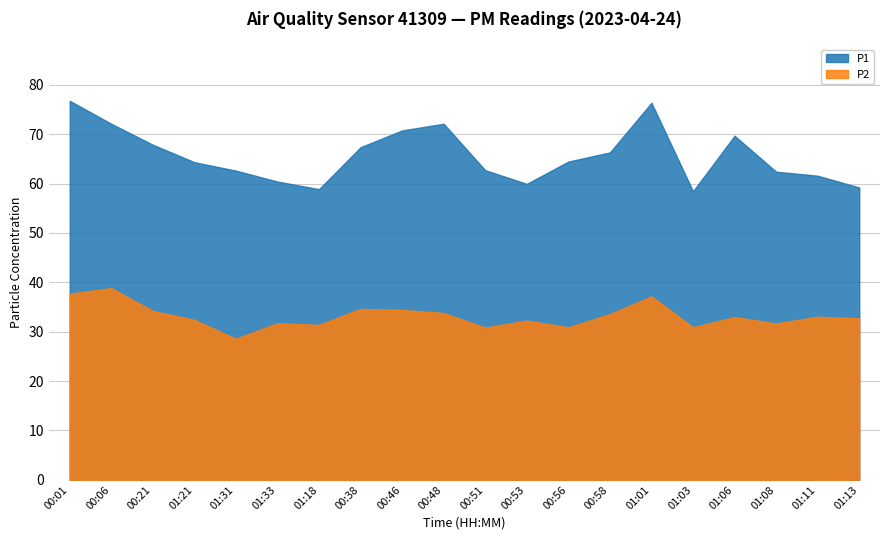

Which series has the largest total across all categories?

P1